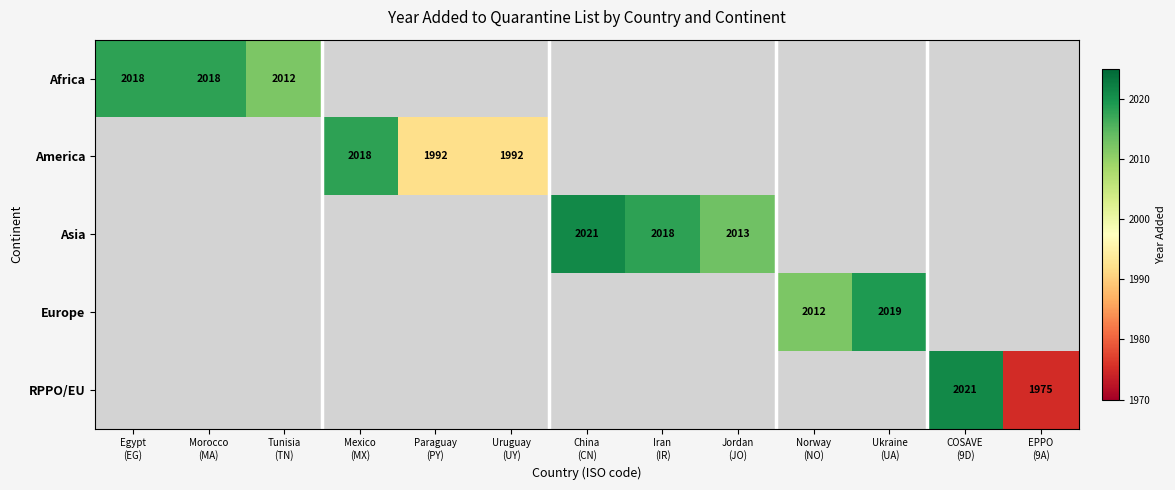

The value of Africa at Morocco (MA) is 485.6. True or false?

False